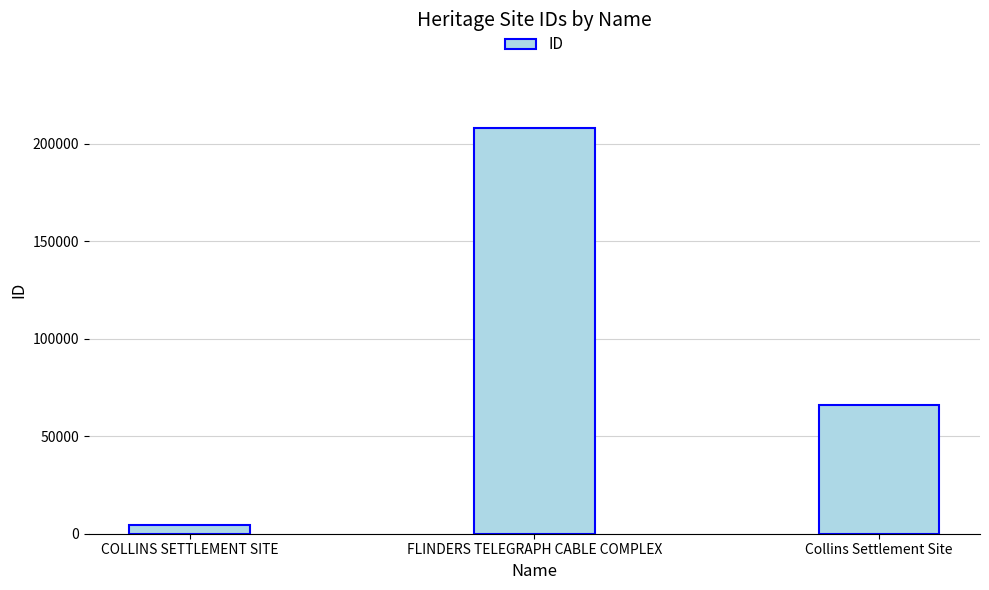

Which category has the lowest value across all series?

COLLINS SETTLEMENT SITE